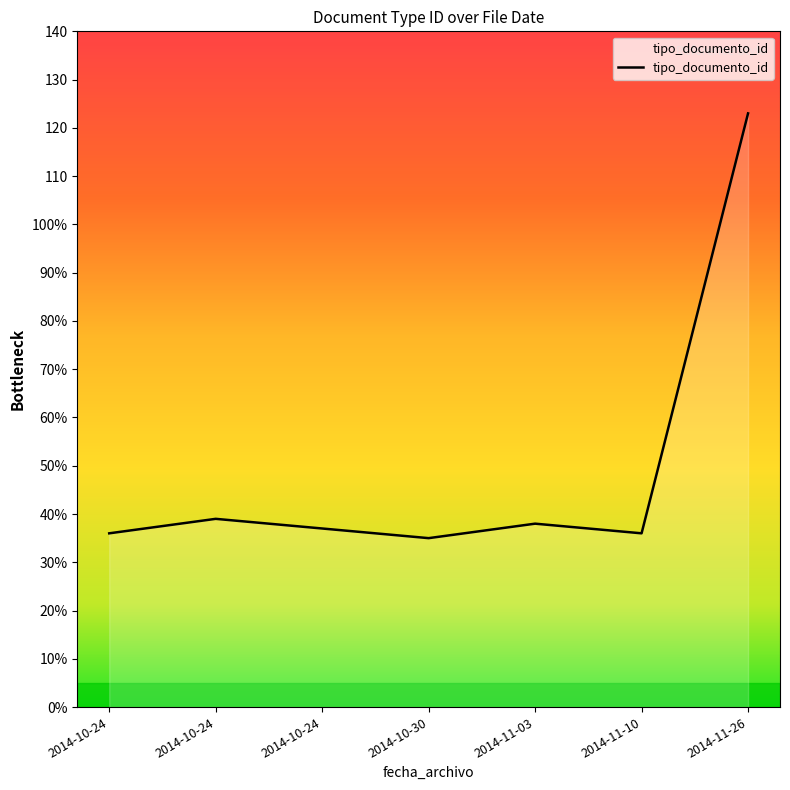

Which category has the lowest value across all series?

2014-10-30